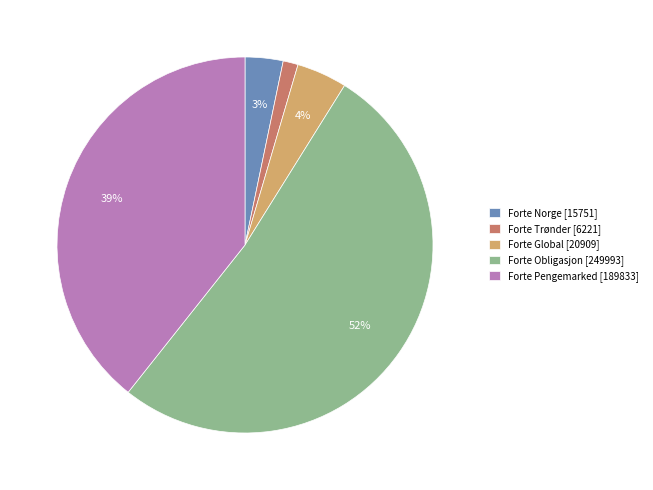

How many slices are in this pie chart?

5